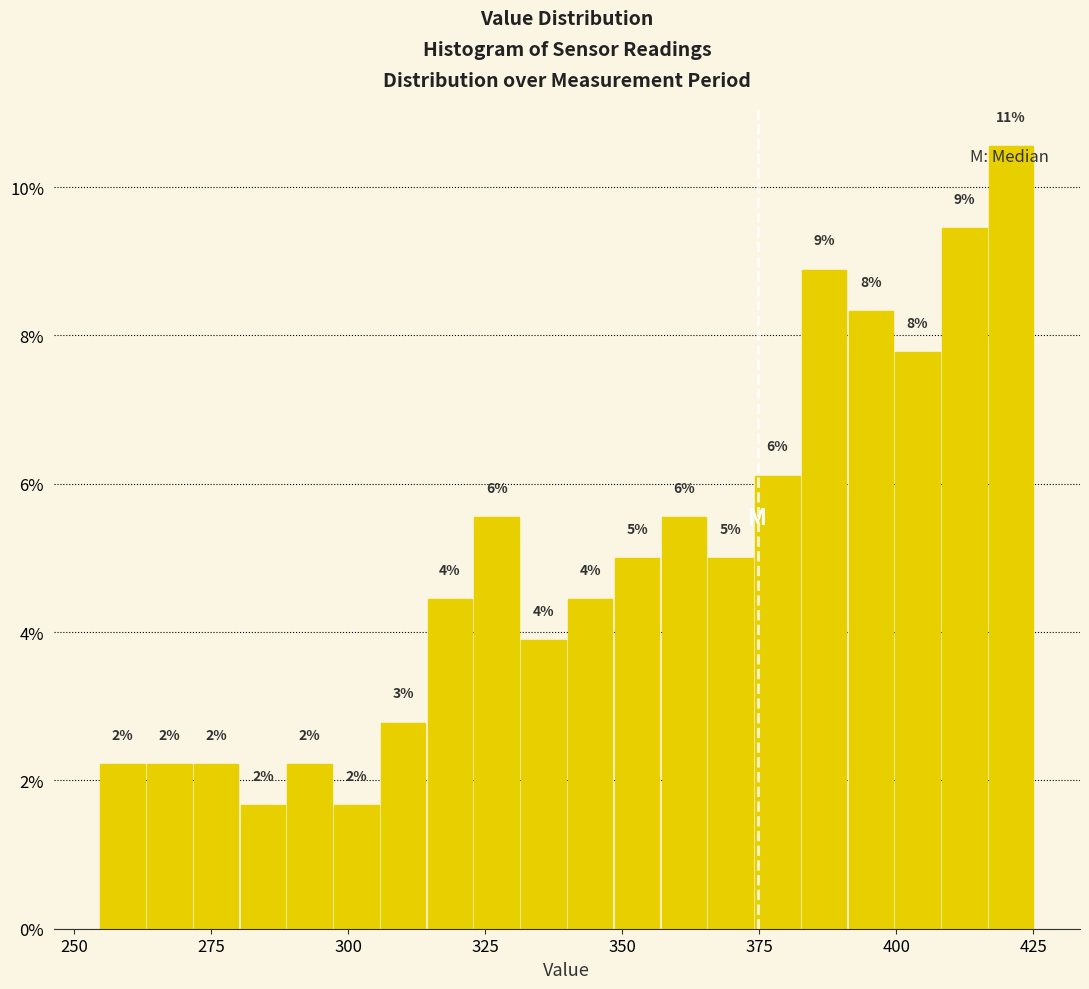

Around what value on the x-axis is the tallest bar? Give the approximate position of its centre, as read against the axis.

420